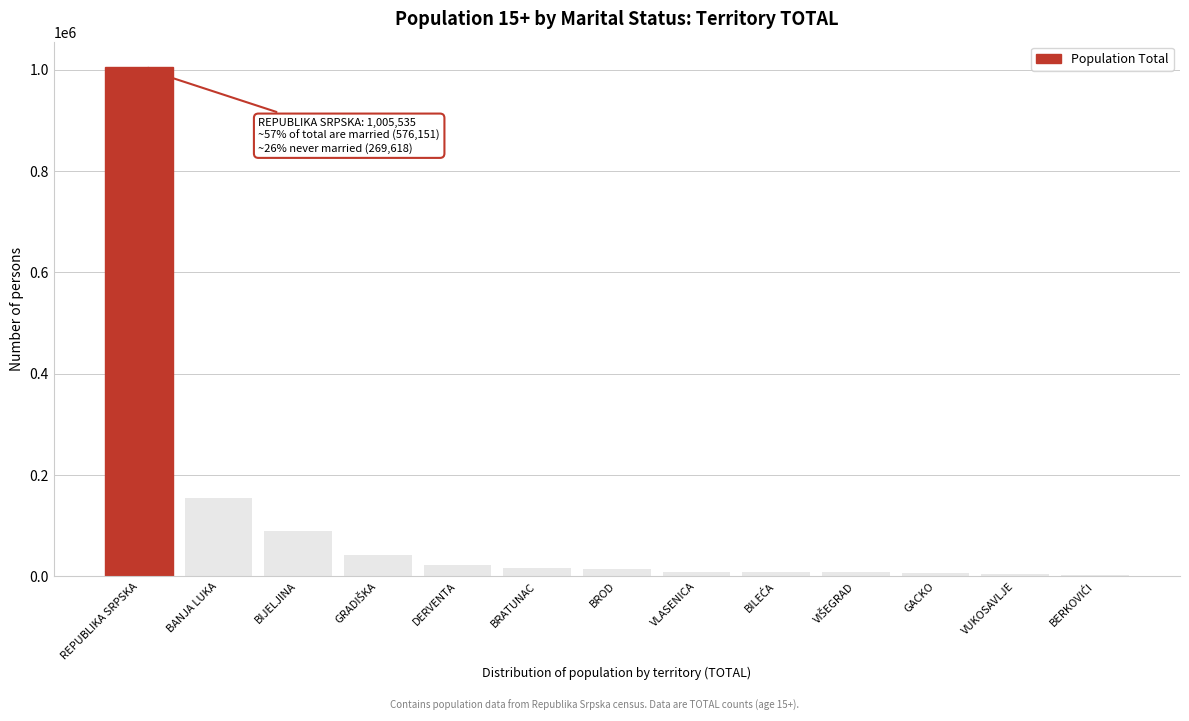

What is the sum of all values?

1382100